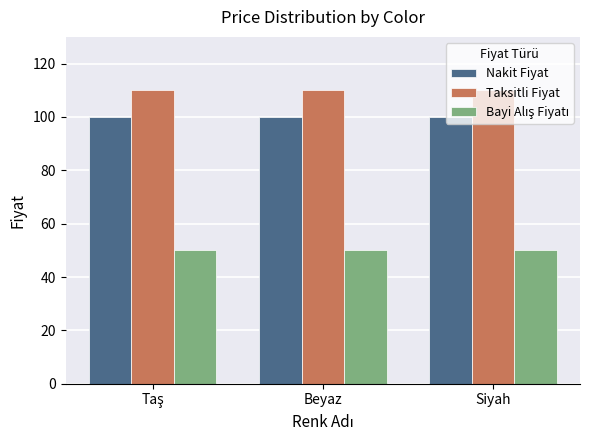

Which series has the largest total across all categories?

Taksitli Fiyat